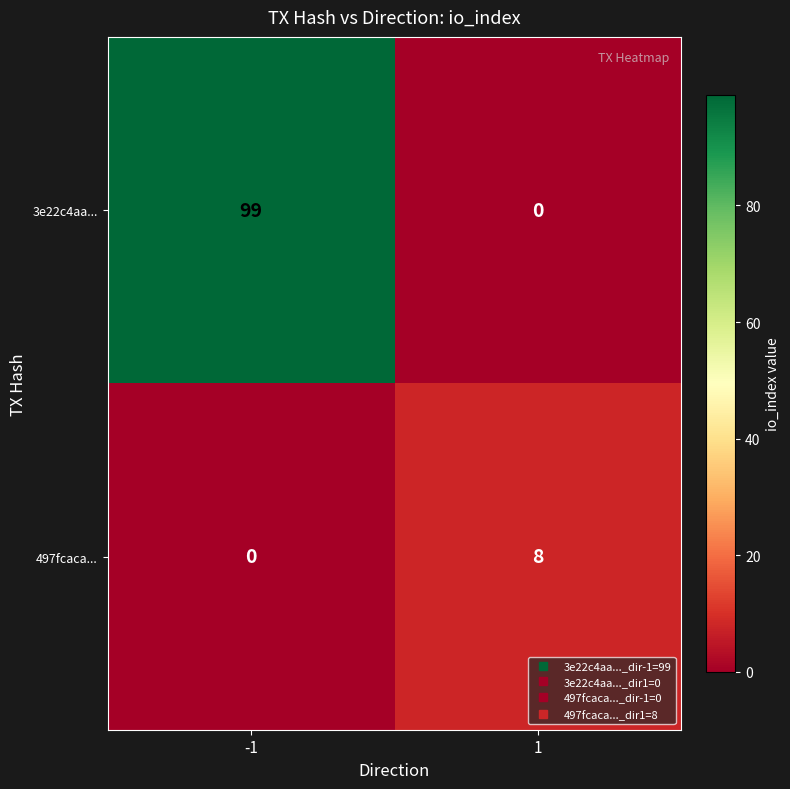

Rank the series by their maximum value, from lowest to highest.

497fcaca..., 3e22c4aa...